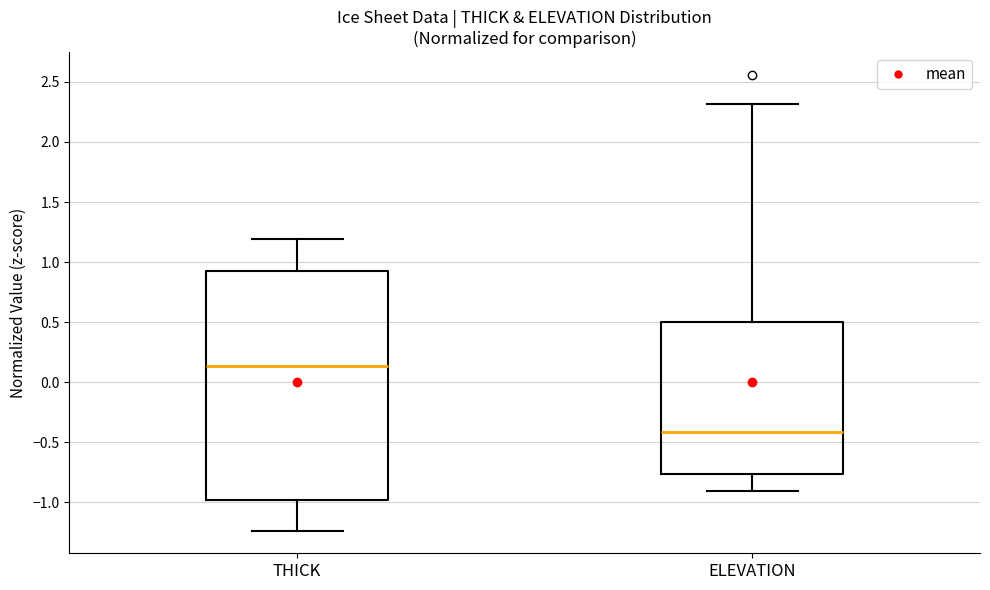

Where does the lower whisker of the box for ELEVATION end on the y-axis? The values are not printed on the chart, so give them approximately, as read against the axis.

-0.90